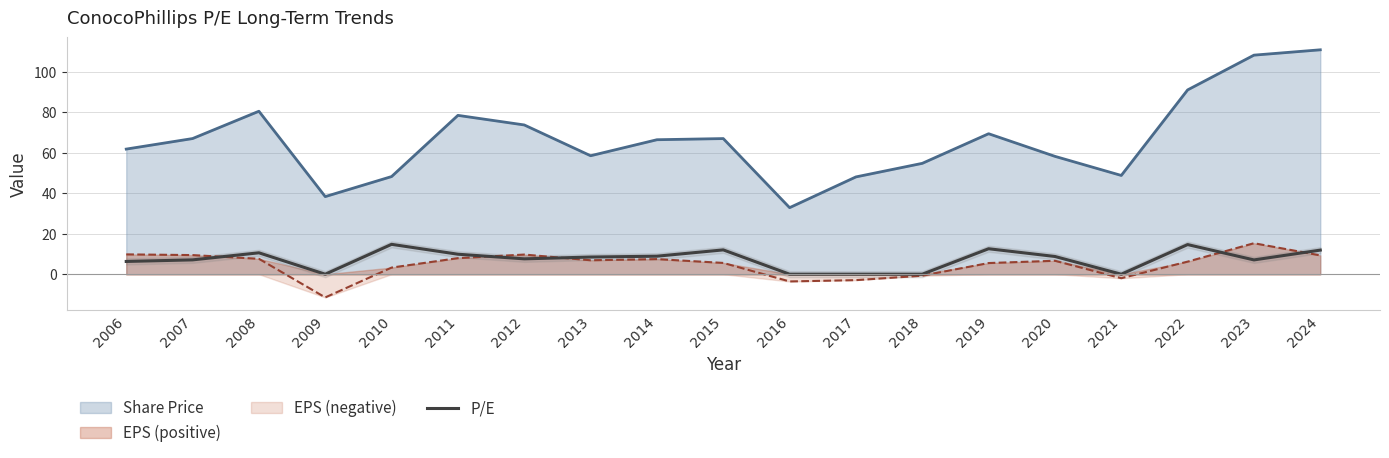

What is the minimum value for Share Price?

32.9